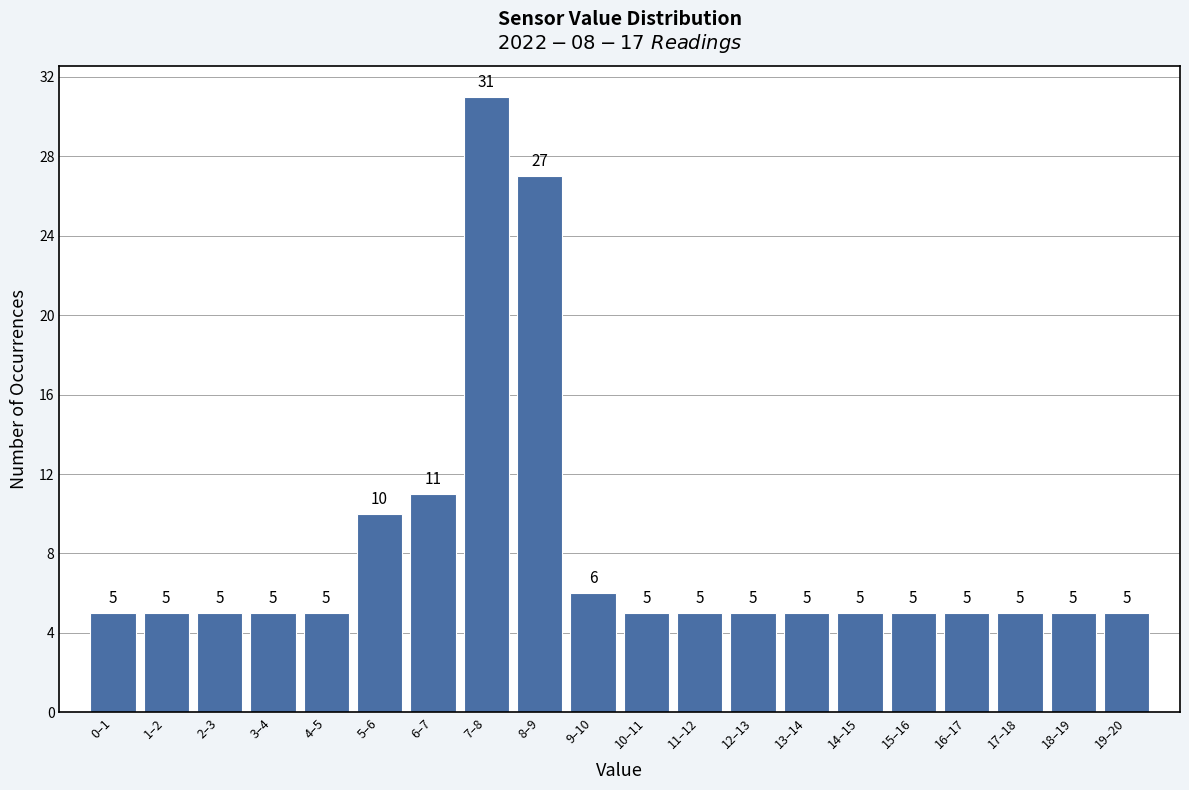

Reading left to right, extract all data points from this chart.

0–1=5	1–2=5	2–3=5	3–4=5	4–5=5	5–6=10	6–7=11	7–8=31	8–9=27	9–10=6	10–11=5	11–12=5	12–13=5	13–14=5	14–15=5	15–16=5	16–17=5	17–18=5	18–19=5	19–20=5